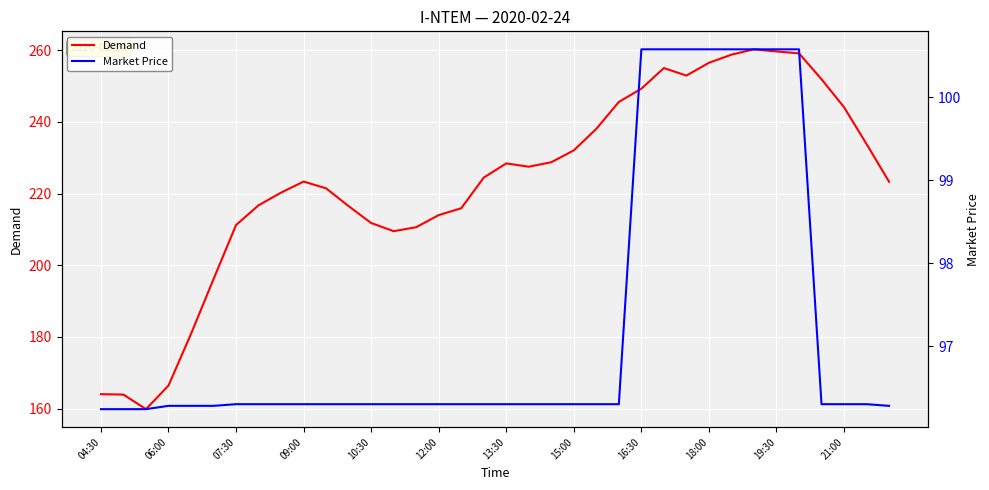

Is it true that Demand equals 259.7 at 19:30?

True